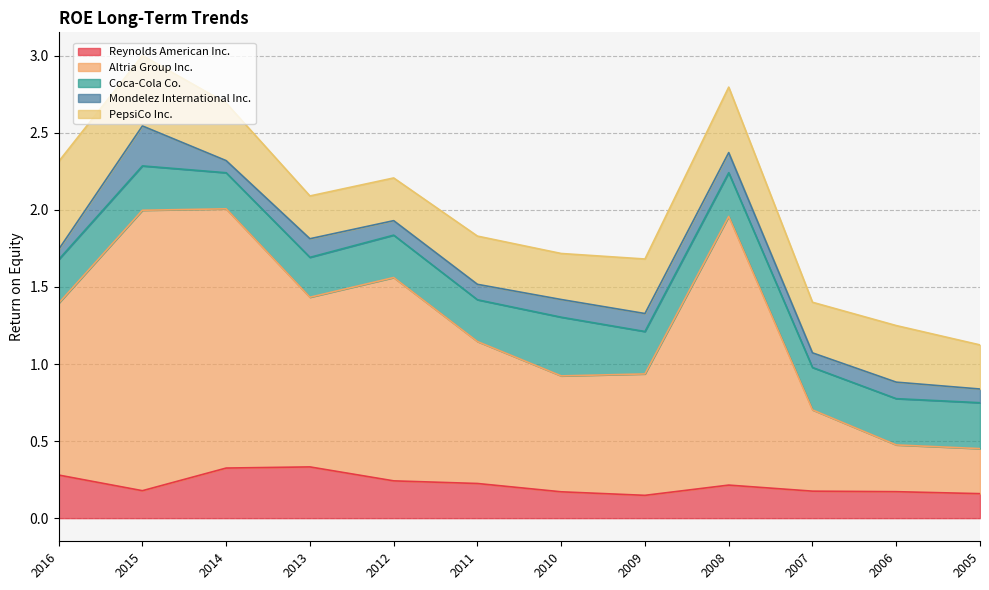

Rank the categories by PepsiCo Inc. value from lowest to highest.

2012, 2013, 2005, 2010, 2011, 2007, 2009, 2006, 2014, 2008, 2015, 2016